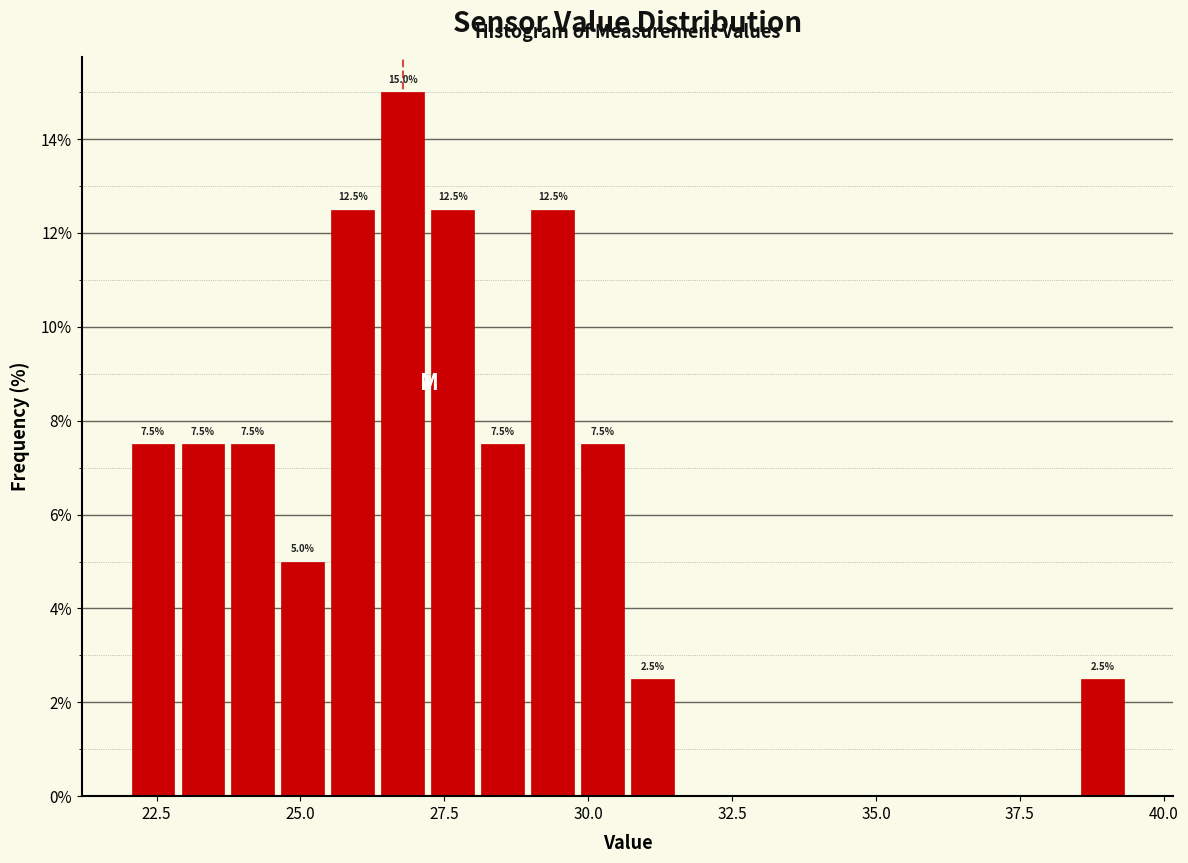

Read against the x-axis, roughly where is the centre of the tallest bar?

27.0